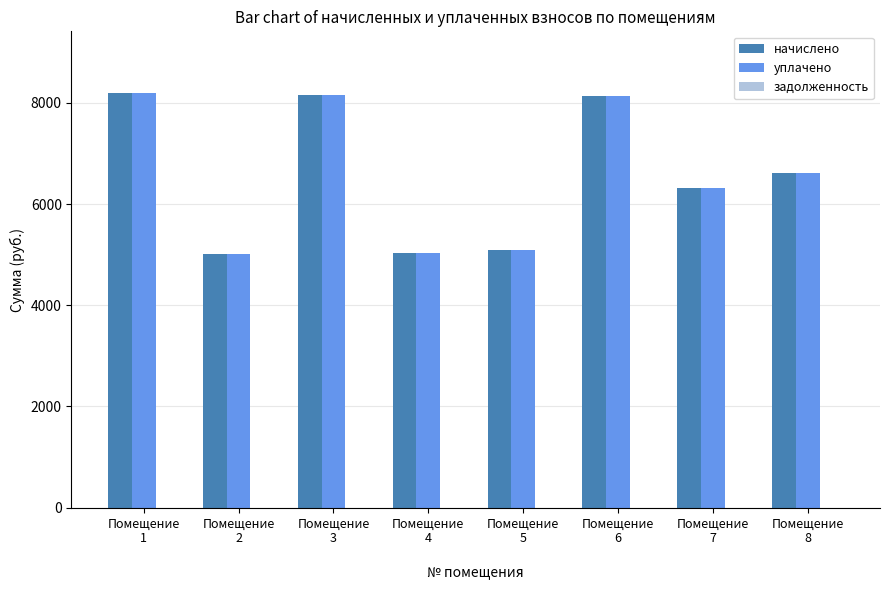

True or false: начислено has a value of 4355.8 at Помещение
8
.

False